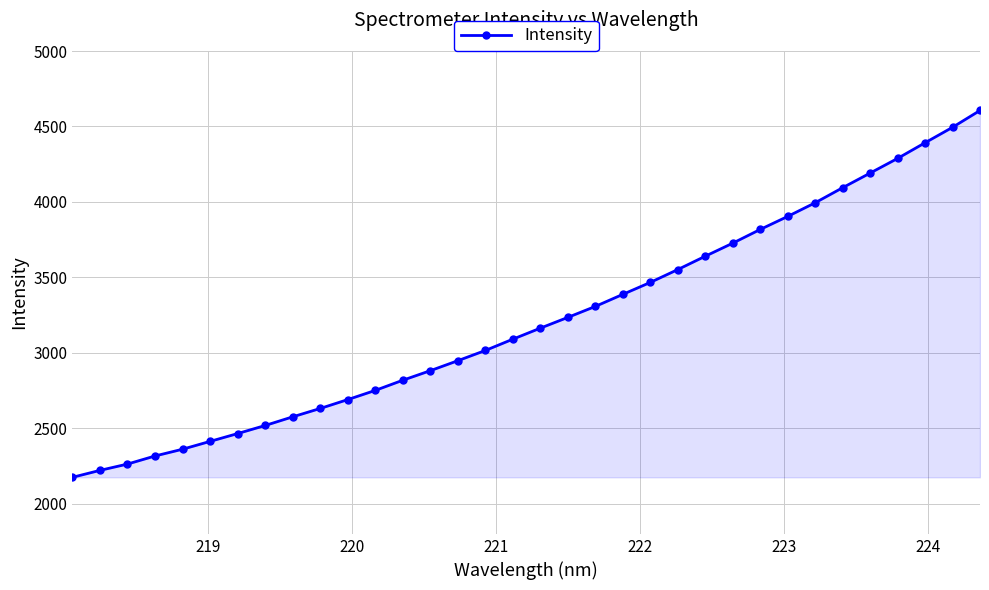

What is the average value?

3217.4